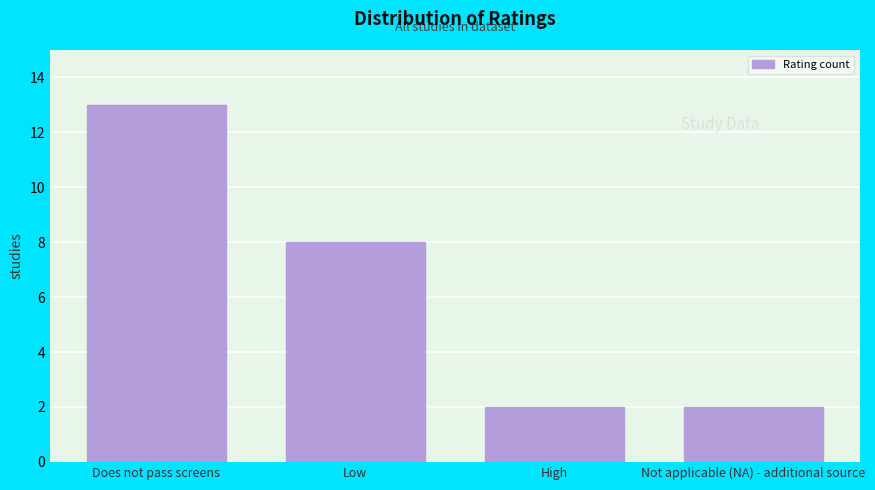

Reading right to left, list all the values displayed in this chart.

Not applicable (NA) - additional source=2	High=2	Low=8	Does not pass screens=13